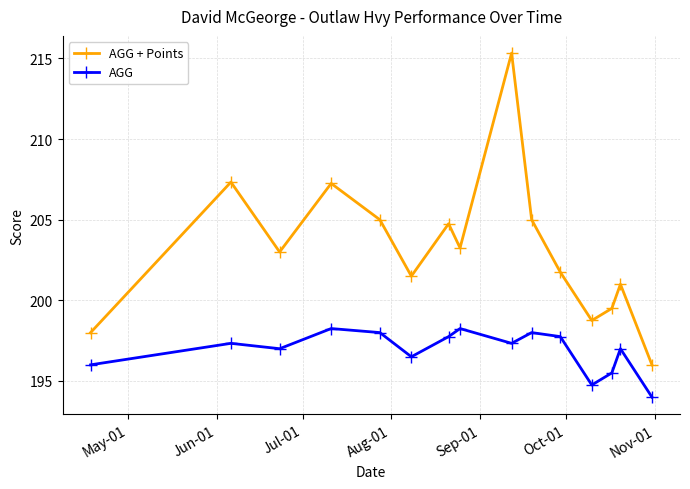

Which series has the largest total across all categories?

AGG + Points